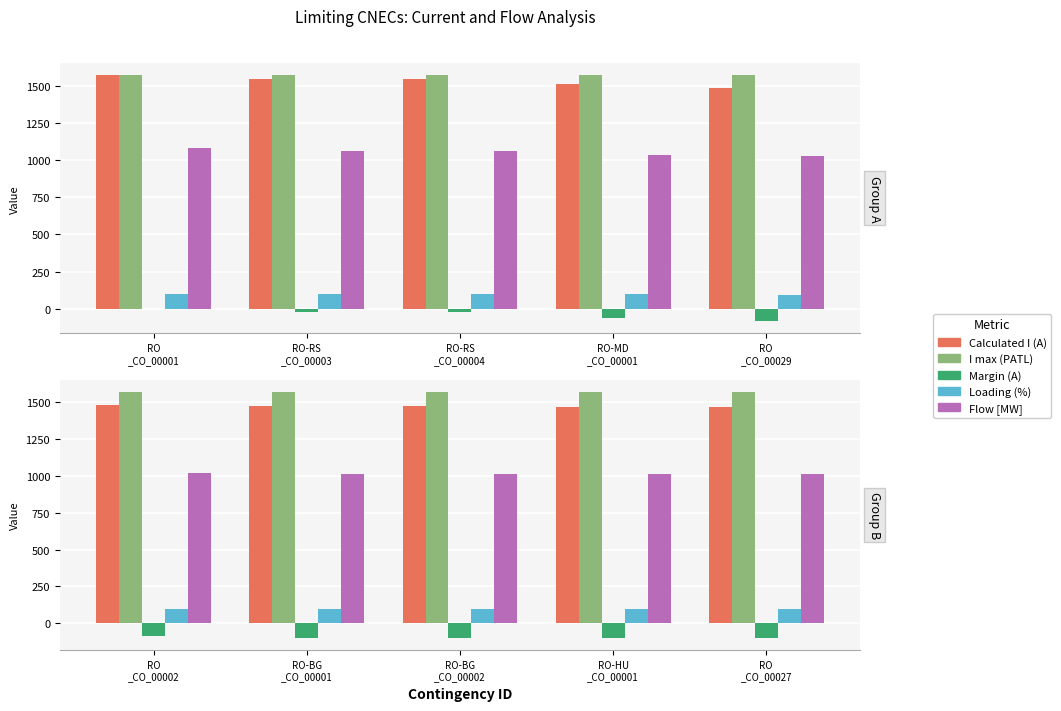

Which series has the largest range (max minus min)?

Calculated I (A)